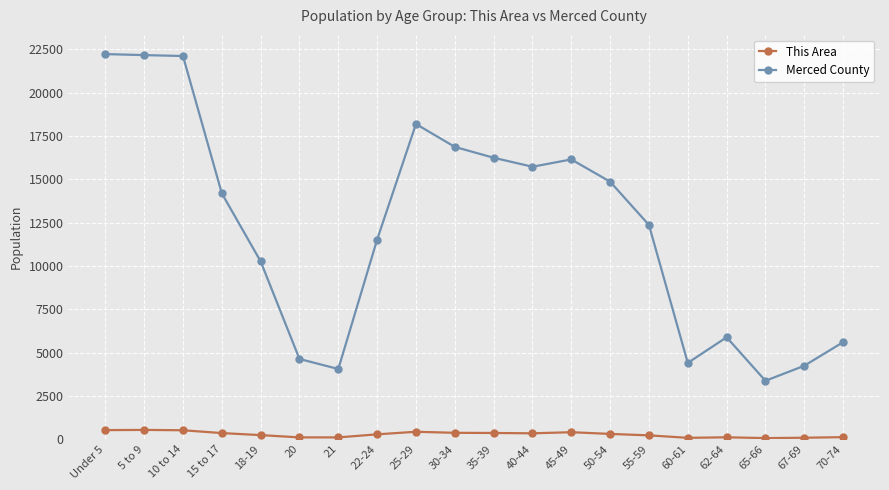

Where does the Merced County series first go above 14190?

Under 5